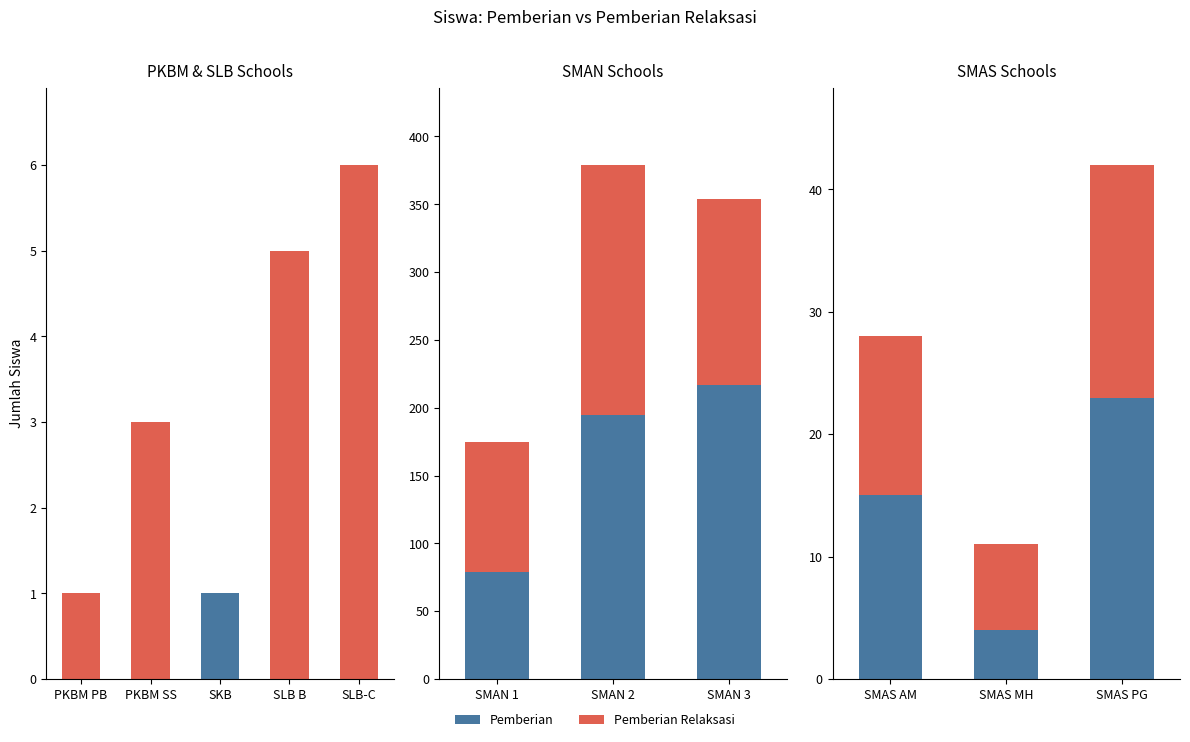

How many groups of bars are there?

3